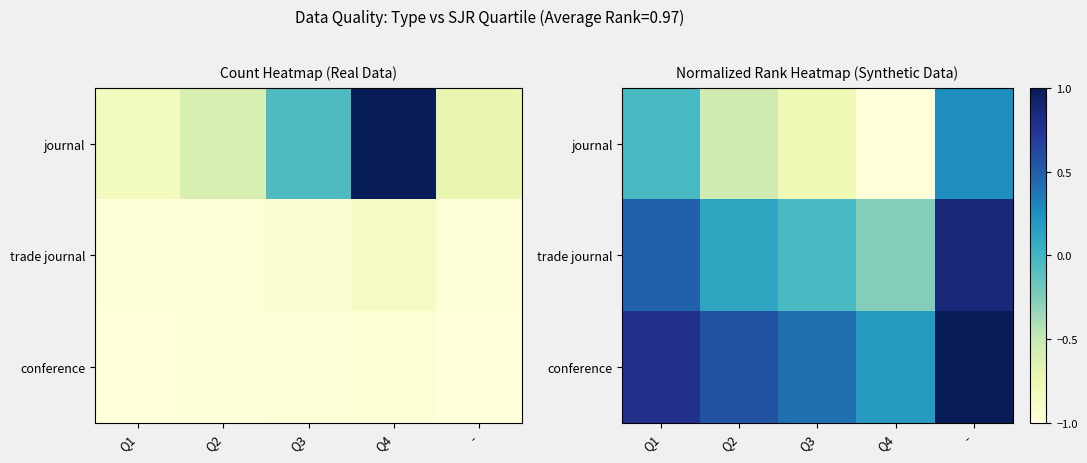

Is the value of conference at - greater than the value of journal at Q2?

Yes